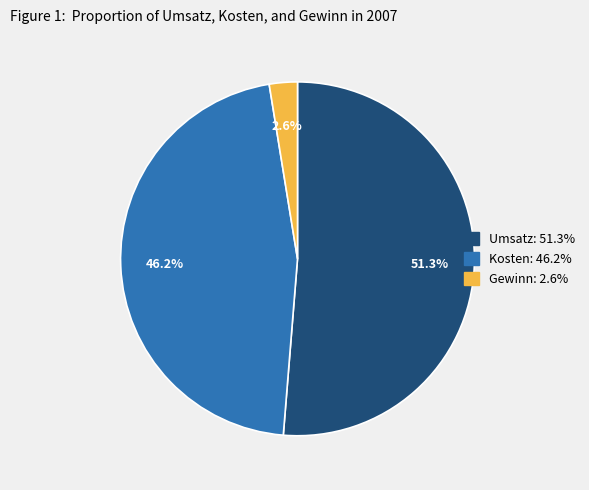

How much of the chart is everything except Gewinn?

97.4%